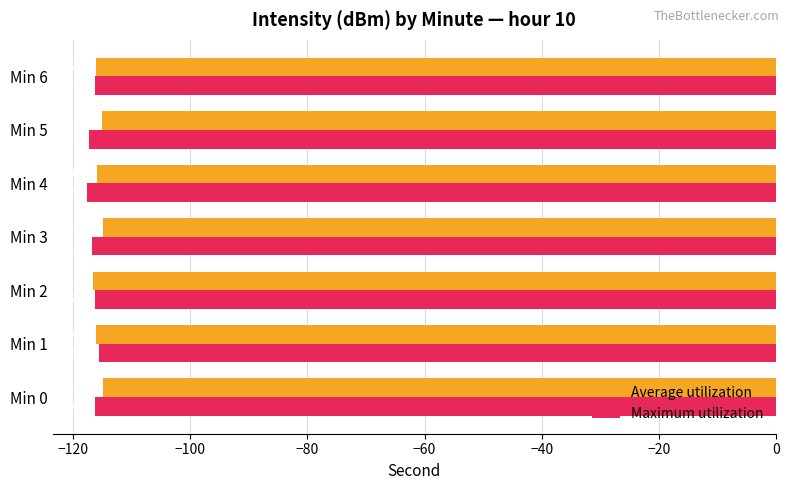

What are all the series names shown in the legend?

Average utilization, Maximum utilization